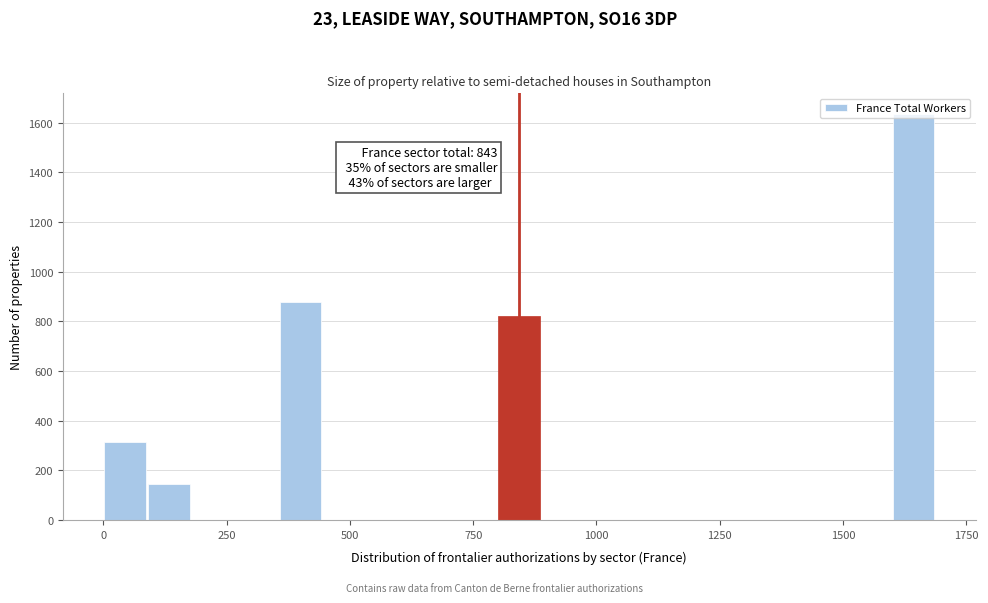

Read against the x-axis, roughly where is the centre of the tallest bar?

1650